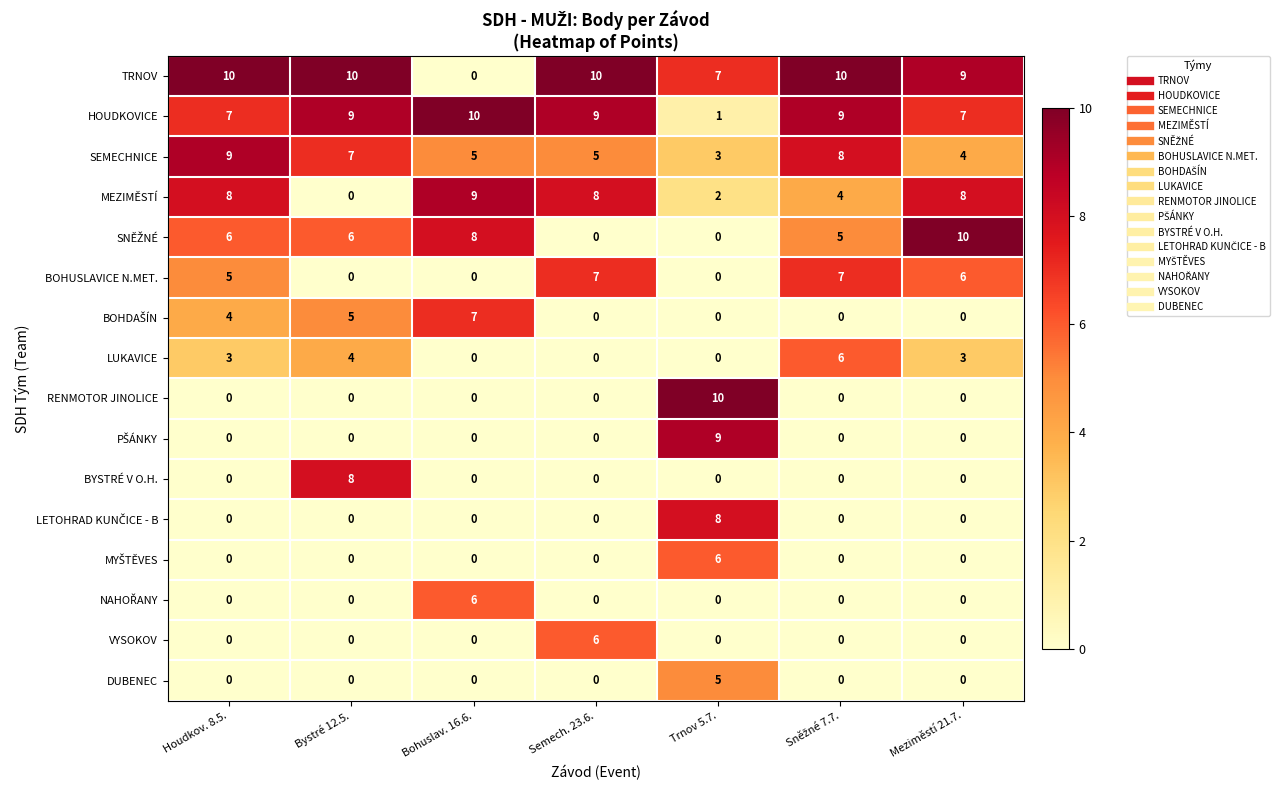

What is the difference between the second highest and minimum values in the HOUDKOVICE series?

8